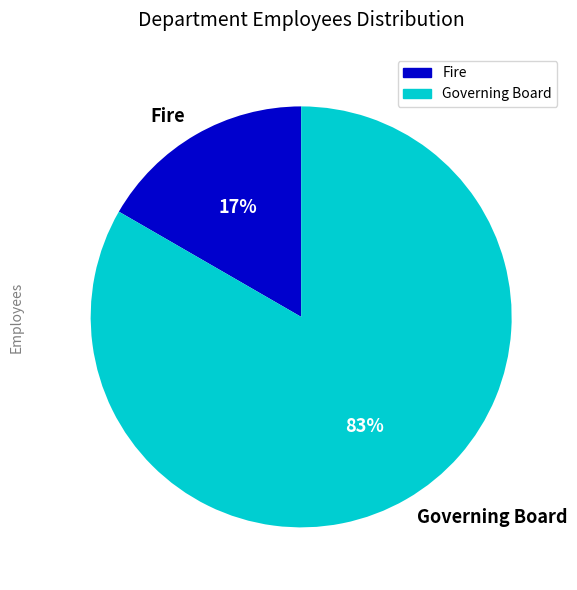

Which category has the biggest portion of the pie?

Governing Board